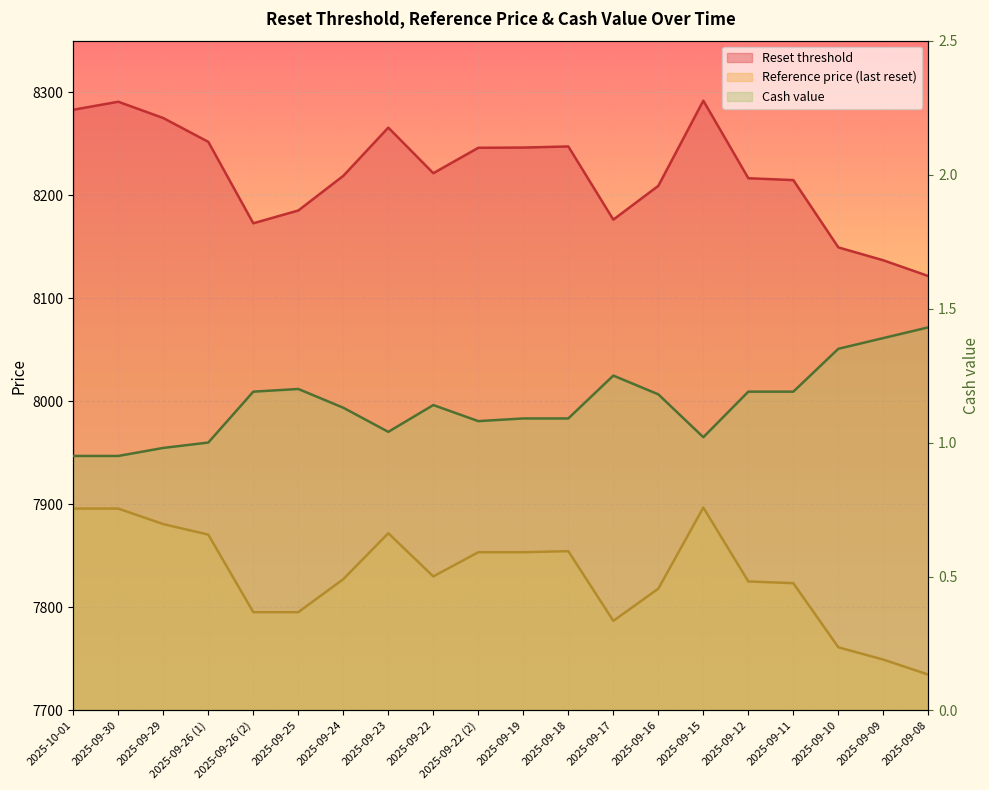

Where does the Cash value series first go above 1?

2025-09-26 (2)